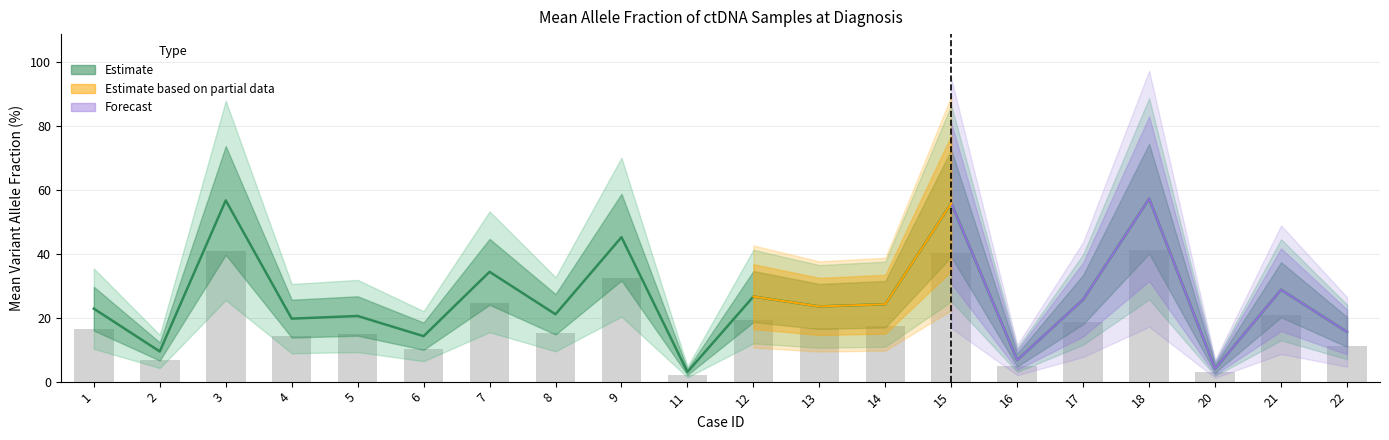

What is the sum of all values?

515.3